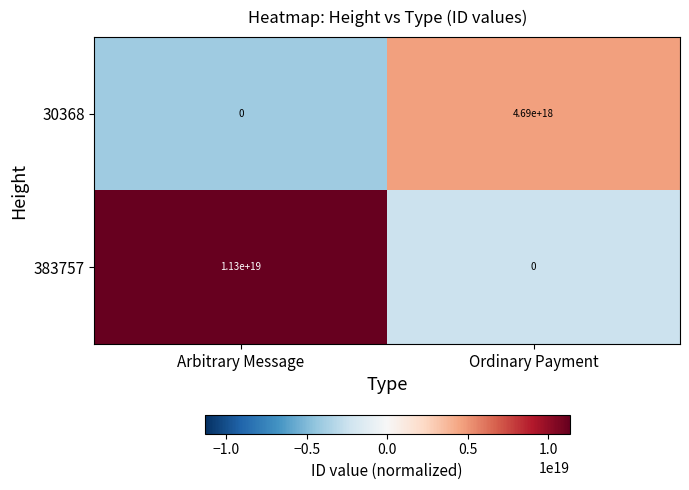

Which series has the largest range (max minus min)?

383757